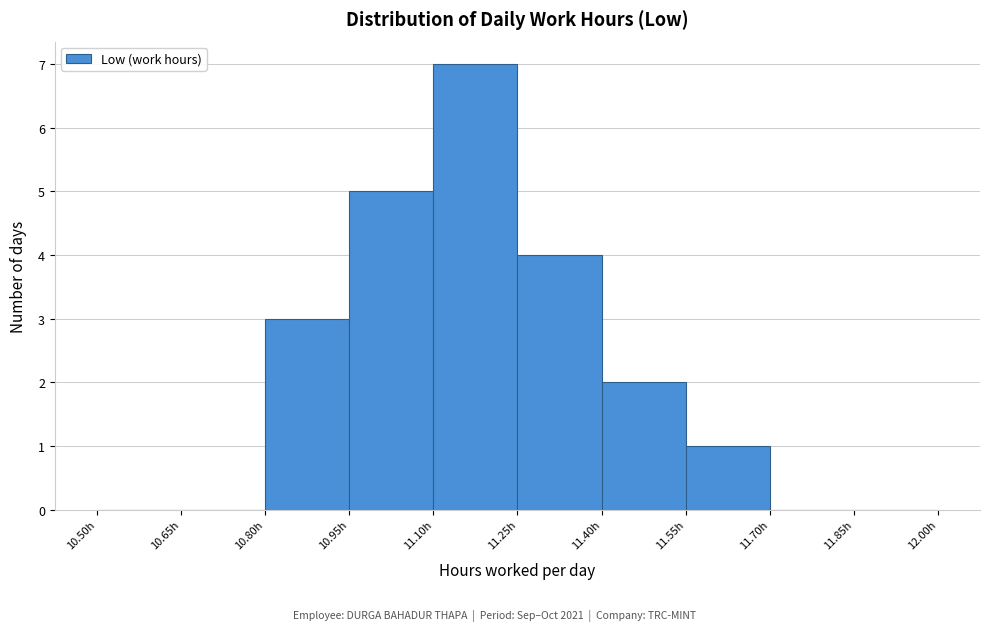

Over which range of the x-axis is the bar tallest?

11.10 to 11.25